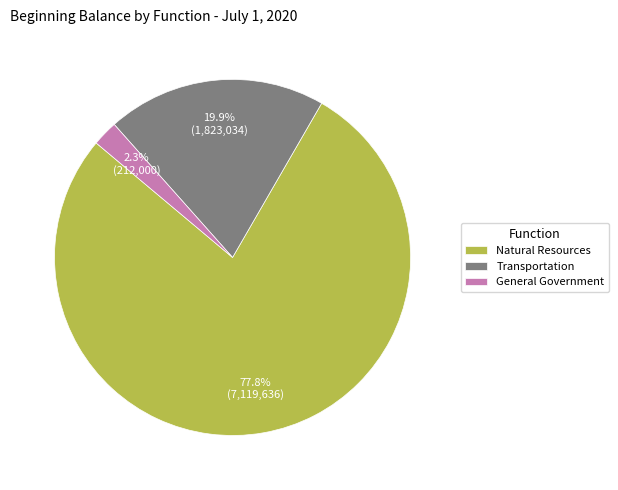

To the nearest percent, what is the combined percentage of General Government and Natural Resources?

80%